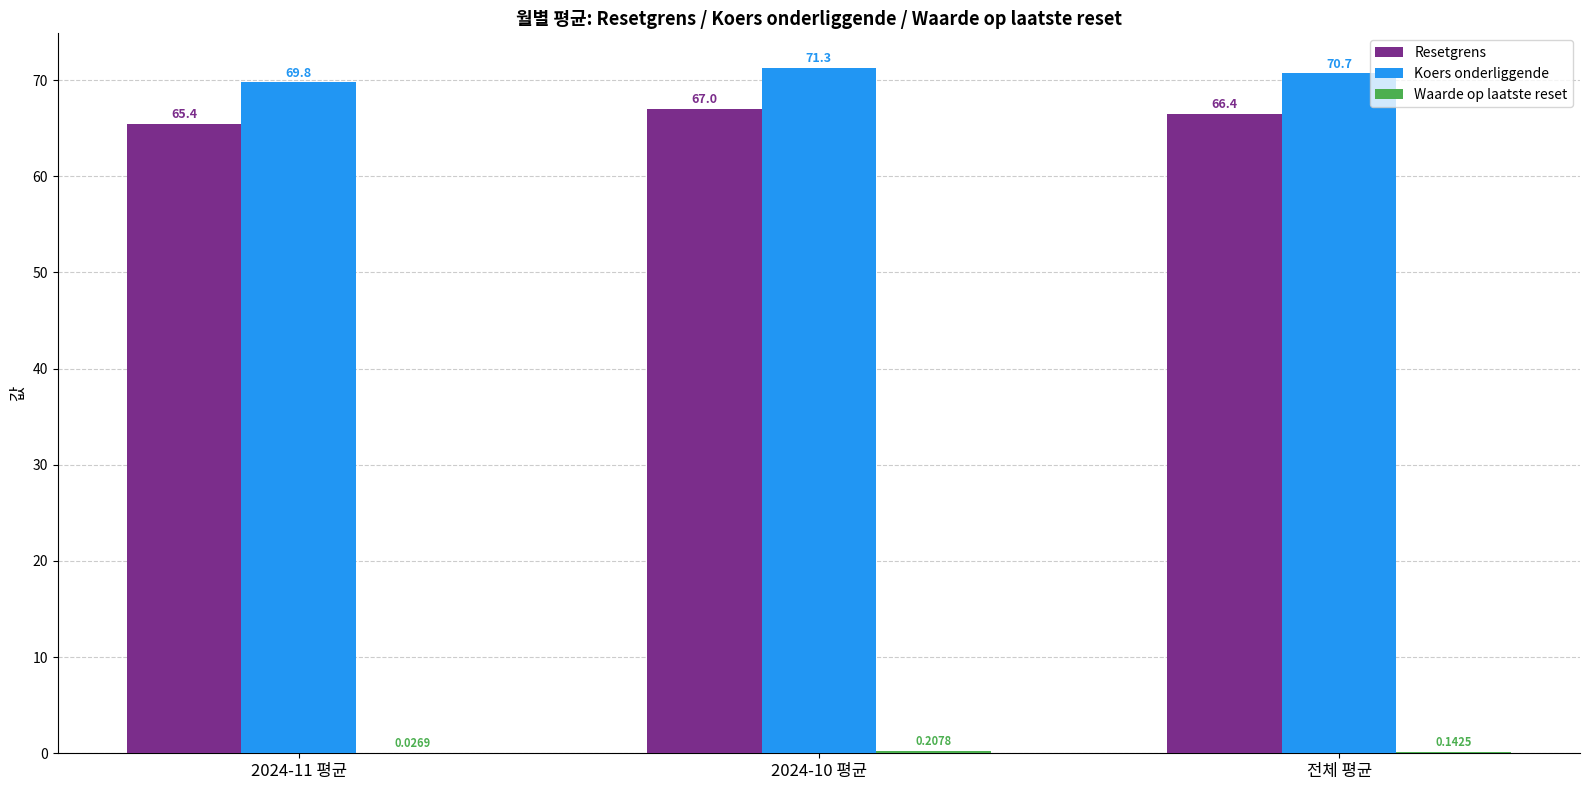

Between 2024-11 평균 and 2024-10 평균, which series saw the biggest shift?

Resetgrens